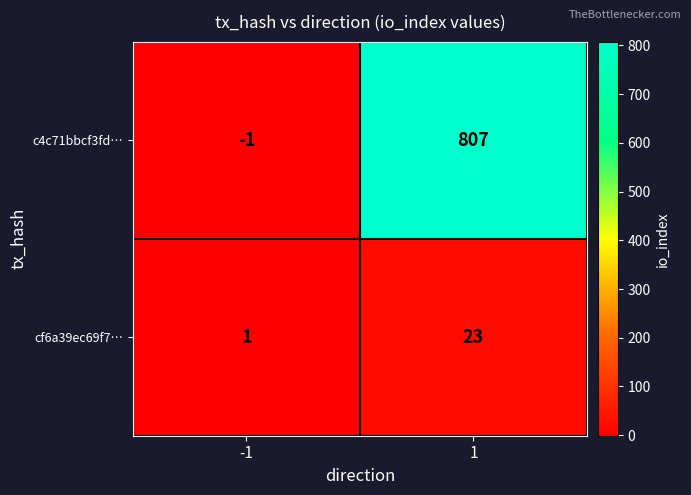

Which series has the largest total across all categories?

c4c71bbcf3fd…